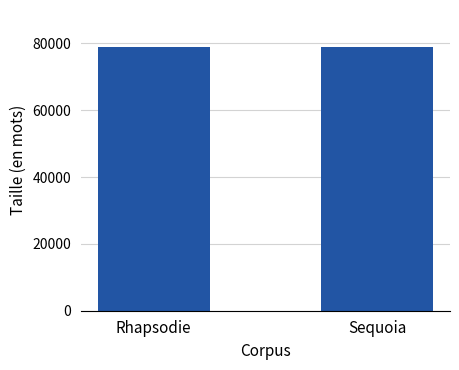

What is the sum of all values?

157709